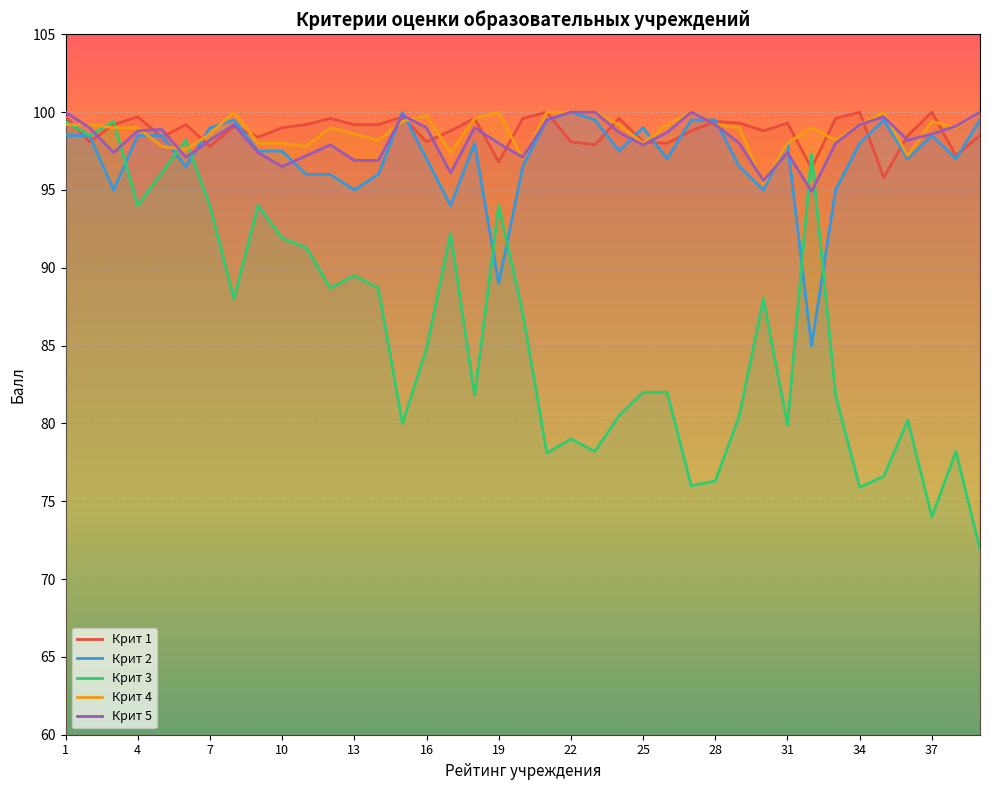

True or false: Крит 4 has a value of 165.2 at 34.

False